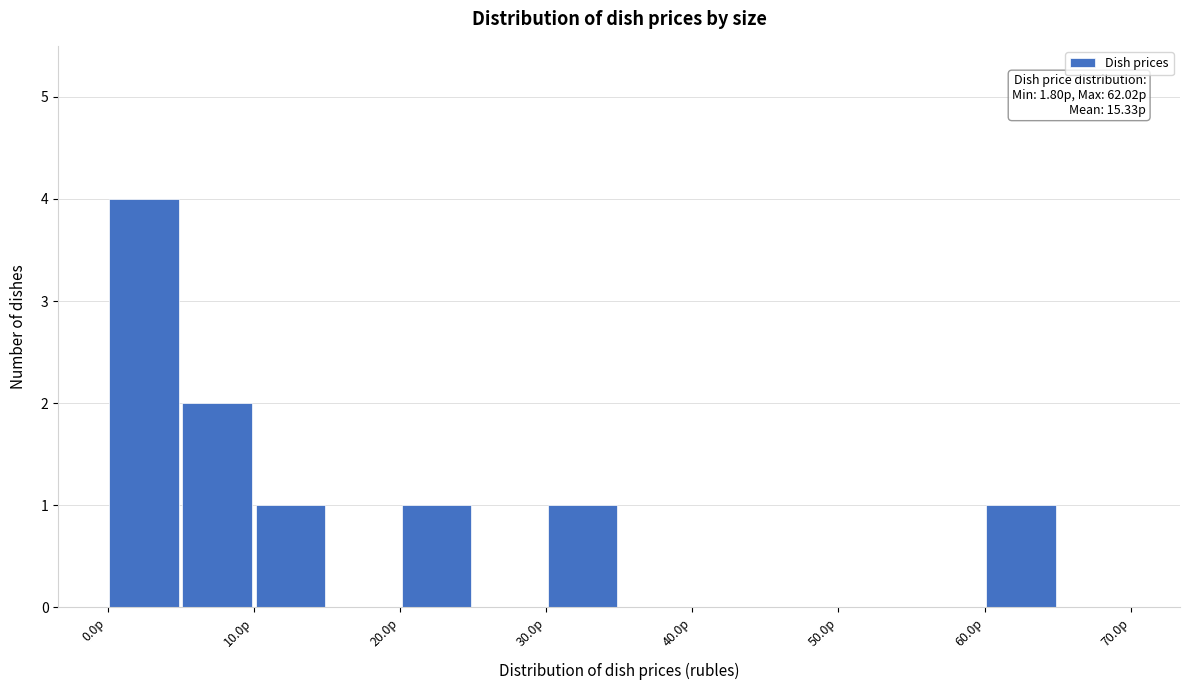

Which range on the x-axis has the tallest bar?

0 to 5